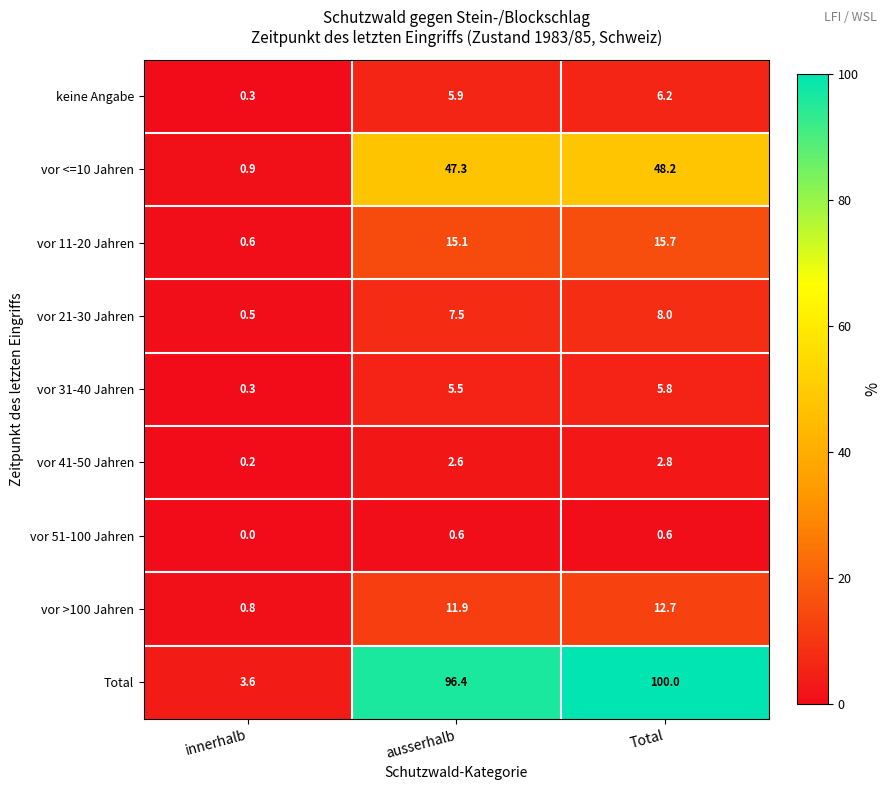

What is the highest value of the vor <=10 Jahren series?

48.2